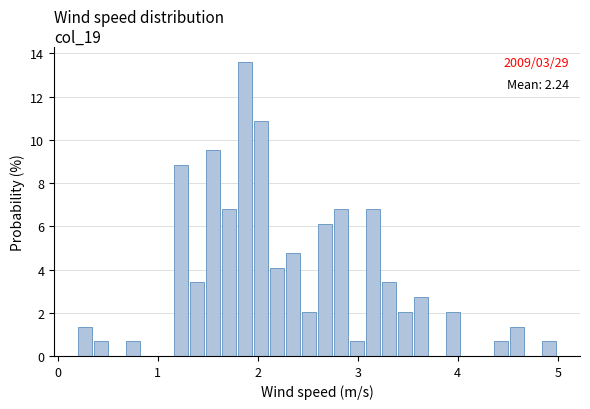

Read against the x-axis, roughly where is the centre of the tallest bar?

1.9